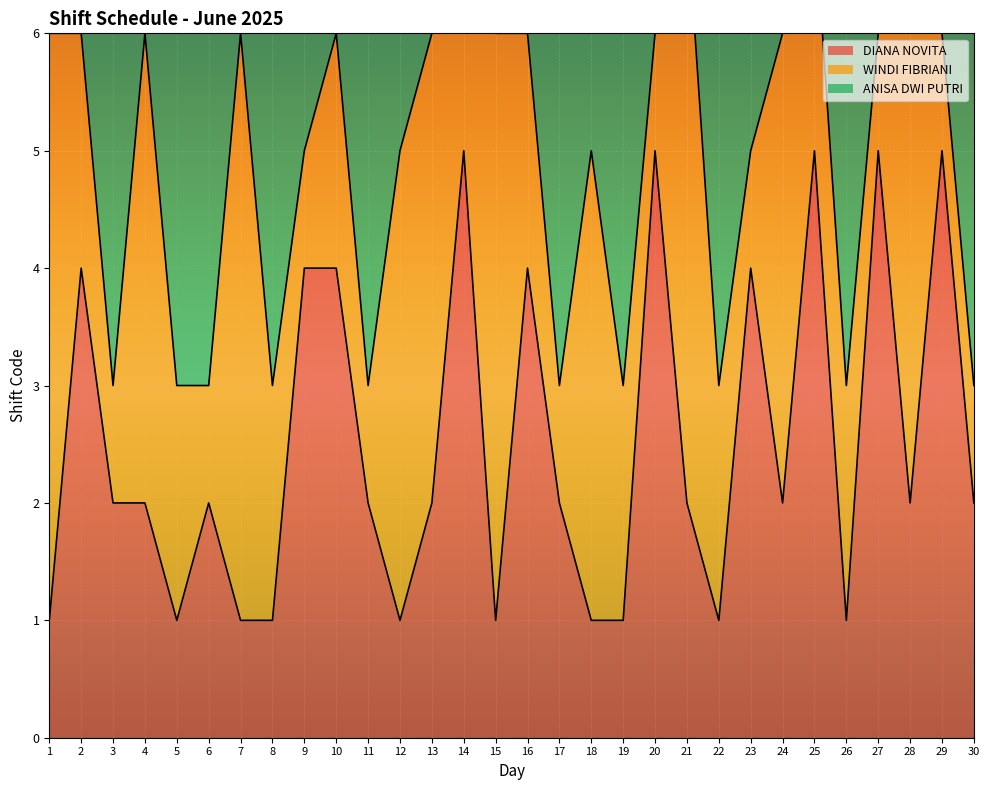

What is the spread (max minus min) of values at 12?

3